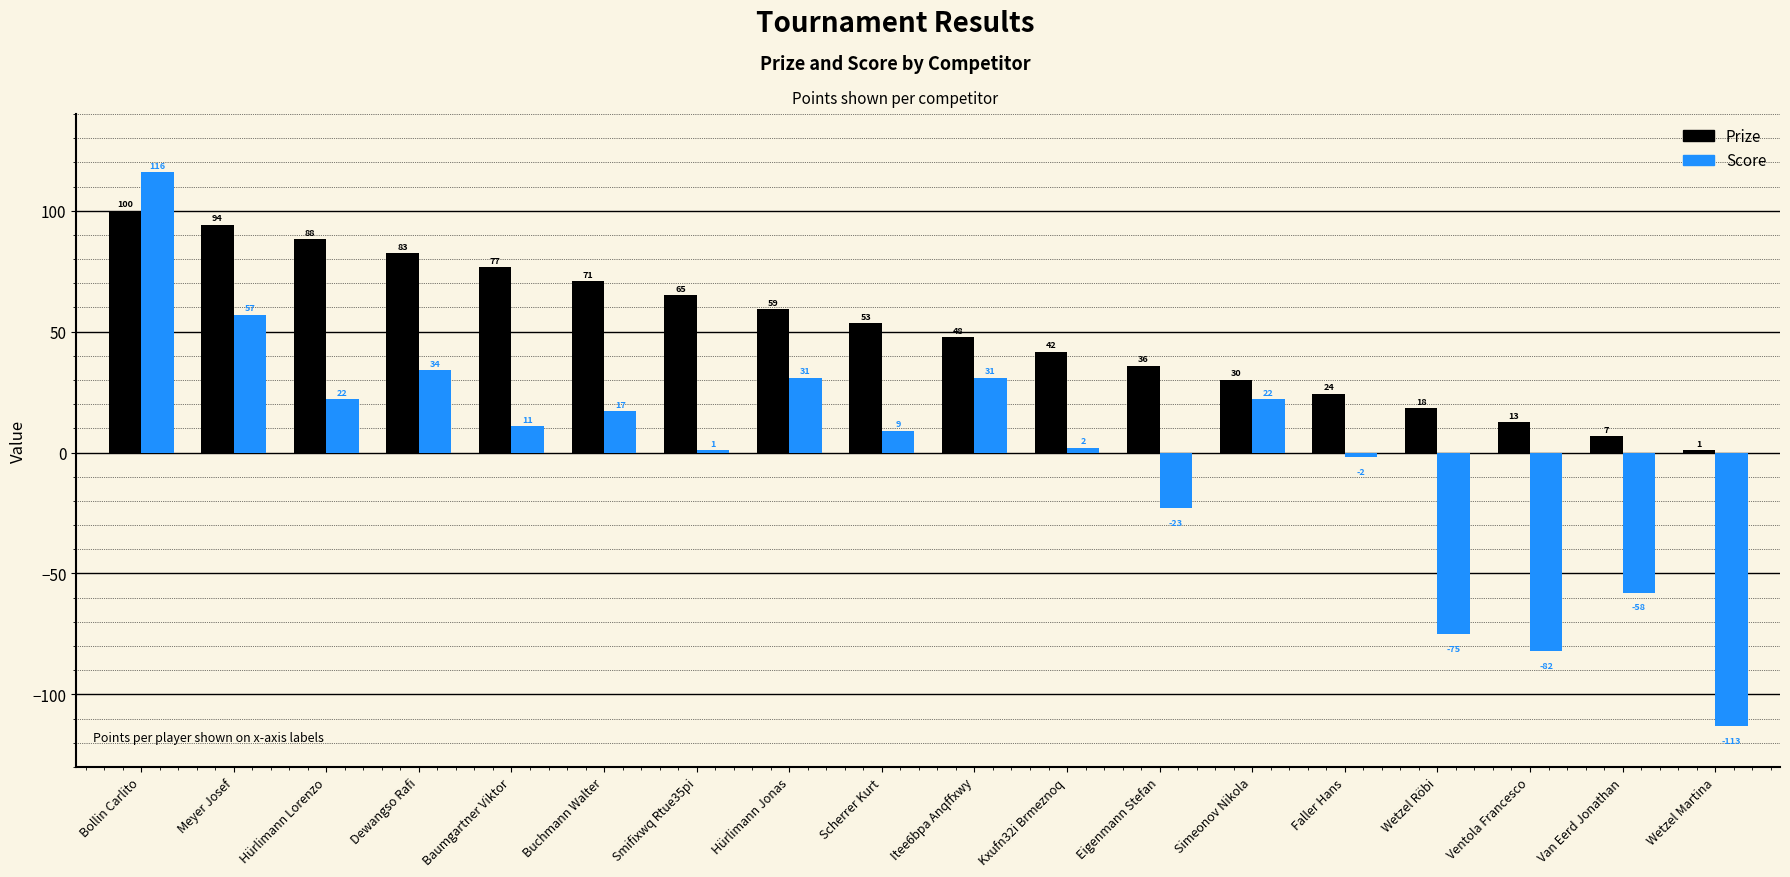

Which series has the largest range (max minus min)?

Score